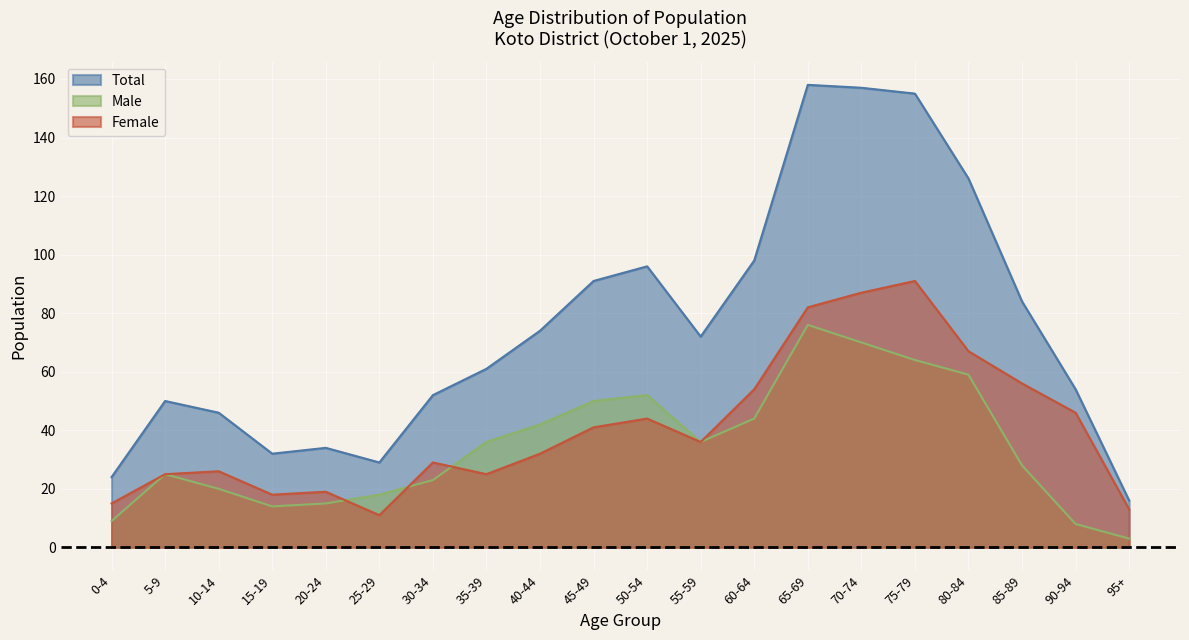

At which category does the chart reach its peak across all series?

65-69